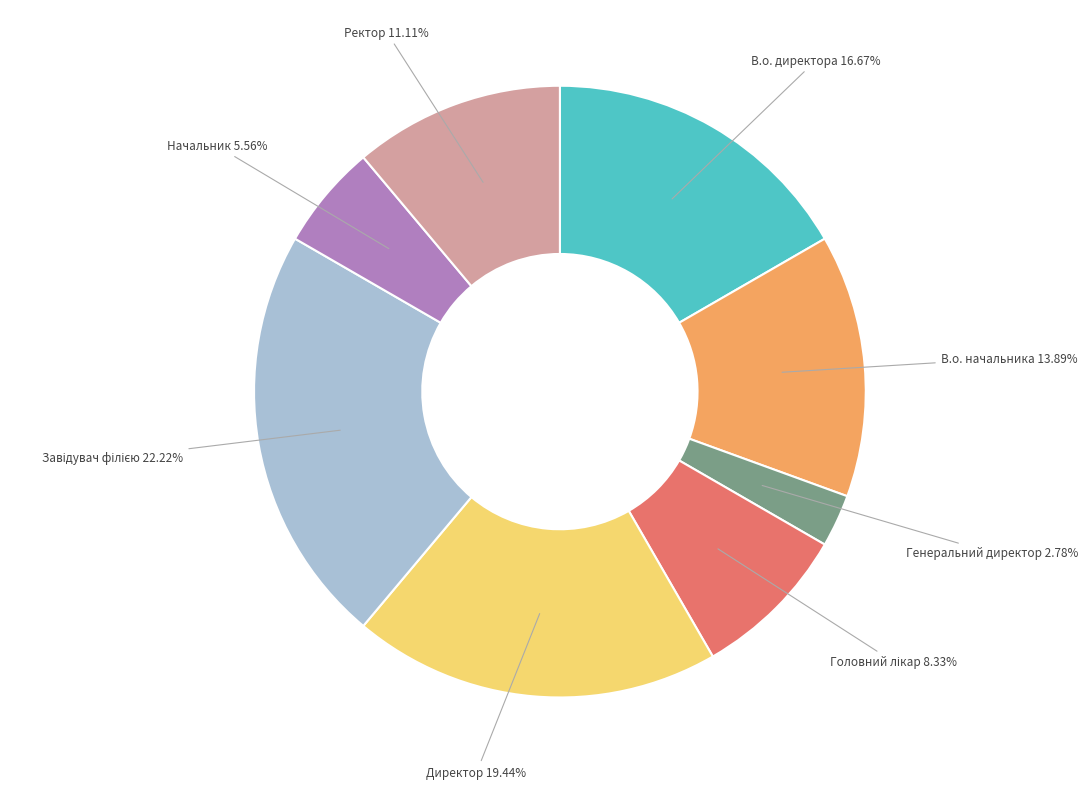

To the nearest percent, what is the difference between the В.о. начальника and Директор slice percentages?

6%